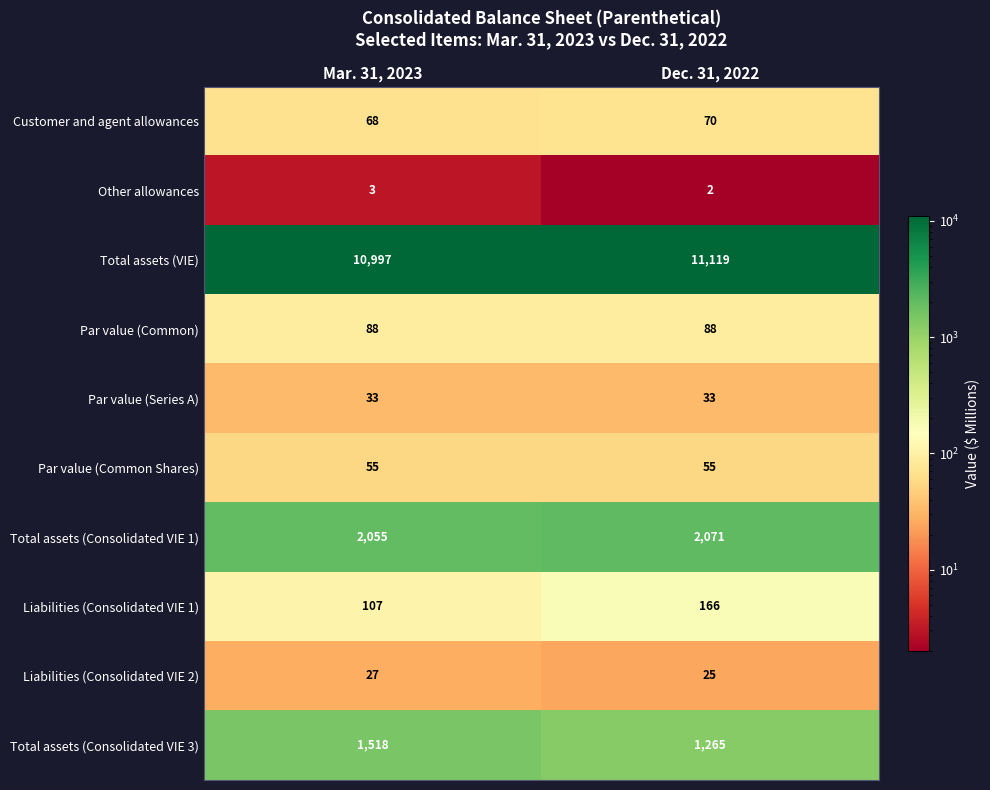

Reading left to right, list all the values displayed in this chart.

Customer and agent allowances: Mar. 31, 2023=68	Dec. 31, 2022=70
Other allowances: Mar. 31, 2023=3	Dec. 31, 2022=2
Total assets (VIE): Mar. 31, 2023=10997	Dec. 31, 2022=11119
Par value (Common): Mar. 31, 2023=88	Dec. 31, 2022=88
Par value (Series A): Mar. 31, 2023=33	Dec. 31, 2022=33
Par value (Common Shares): Mar. 31, 2023=55	Dec. 31, 2022=55
Total assets (Consolidated VIE 1): Mar. 31, 2023=2055	Dec. 31, 2022=2071
Liabilities (Consolidated VIE 1): Mar. 31, 2023=107	Dec. 31, 2022=166
Liabilities (Consolidated VIE 2): Mar. 31, 2023=27	Dec. 31, 2022=25
Total assets (Consolidated VIE 3): Mar. 31, 2023=1518	Dec. 31, 2022=1265